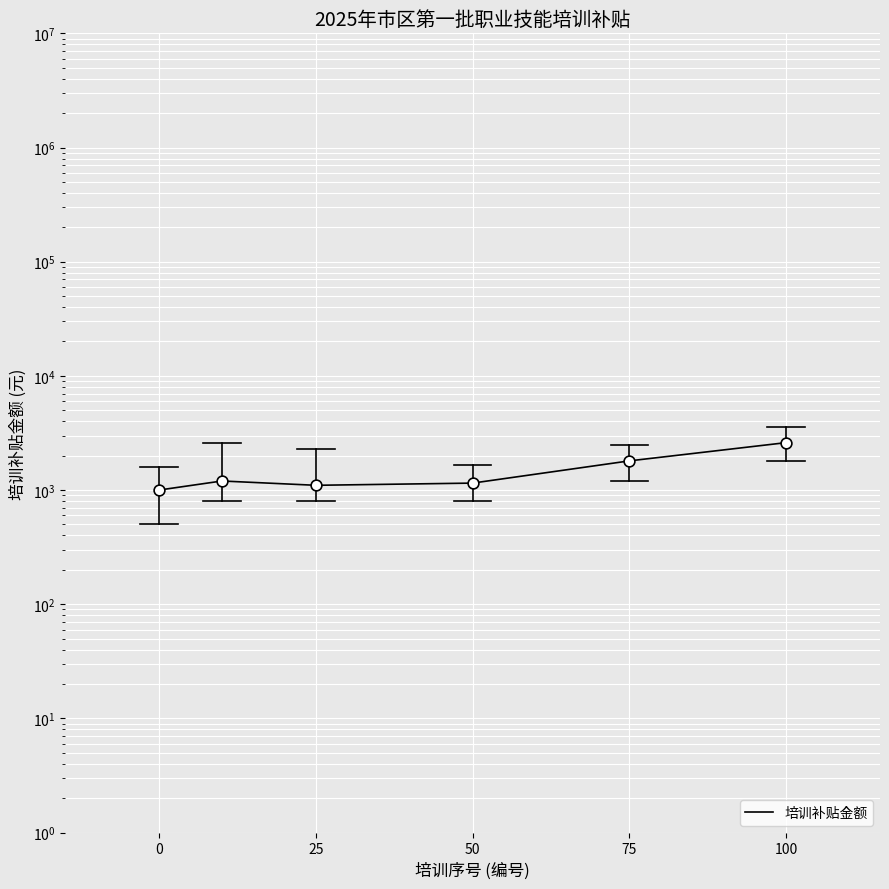

Which has a higher value, 50 or 25?

50